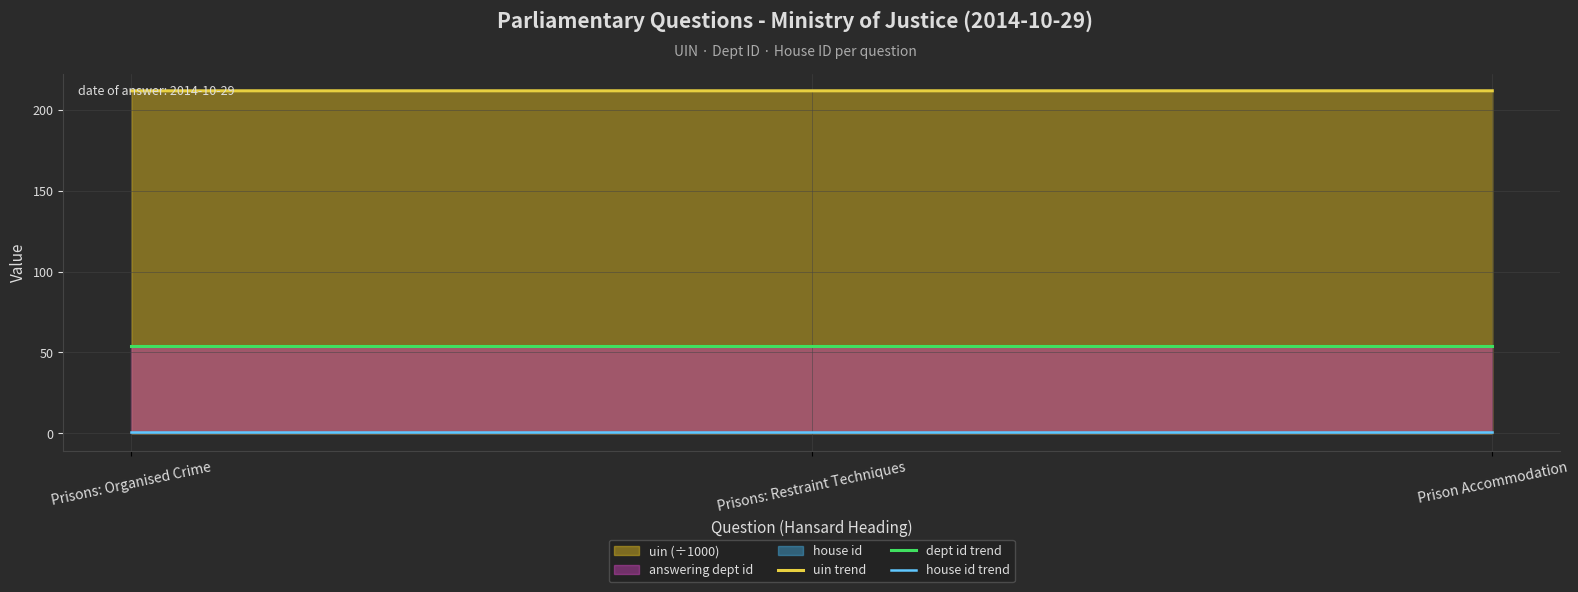

What is the greatest value displayed?

211.7